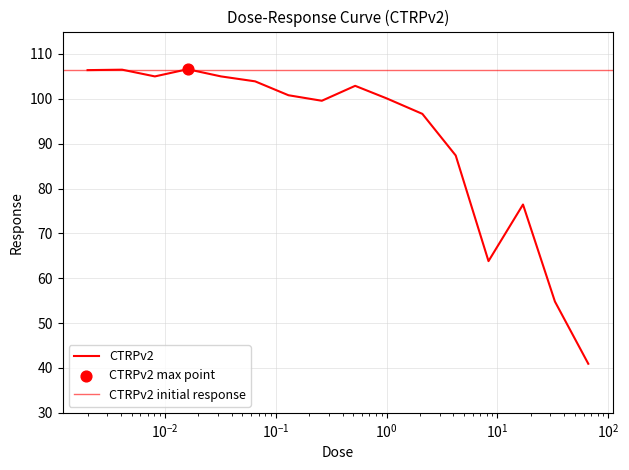

What is the change in value from 0.002 to 66.0?

-65.5